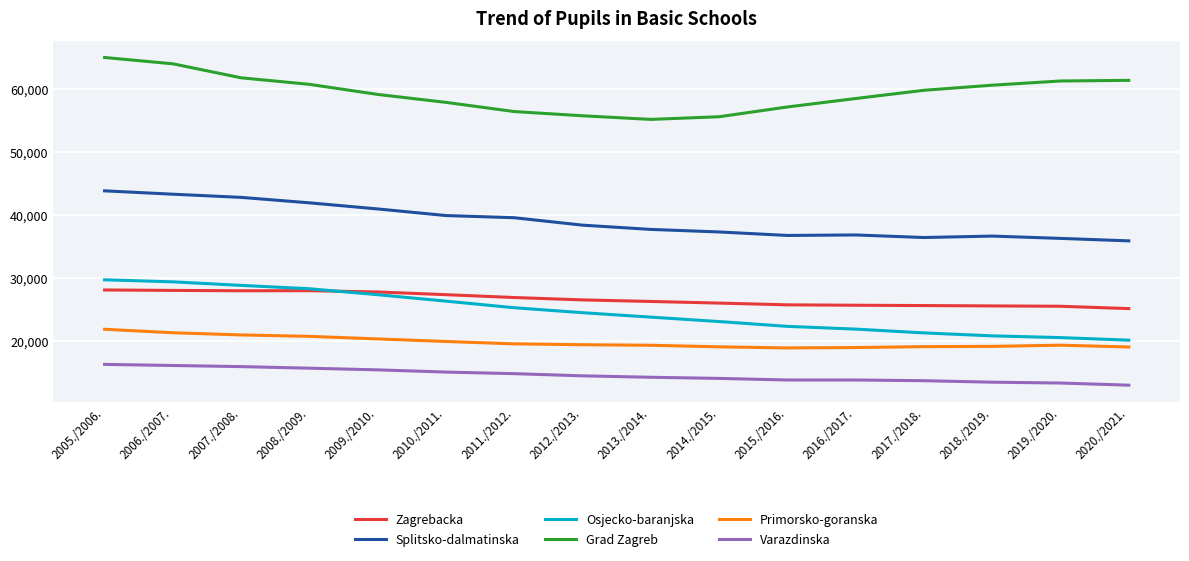

What is the highest value of the Grad Zagreb series?

64962